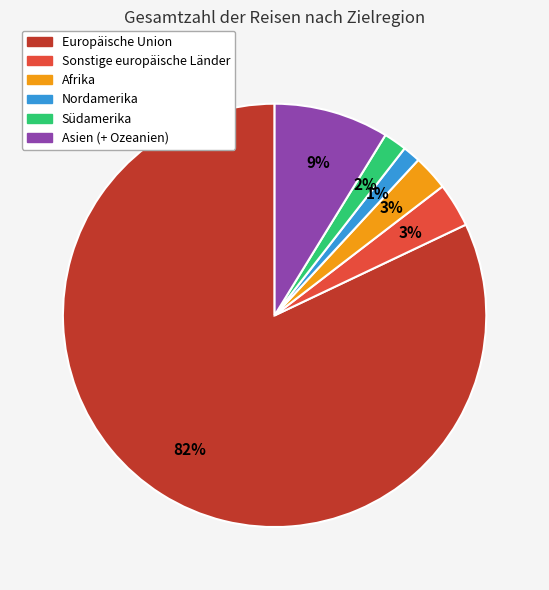

Count the number of slices in the pie.

6